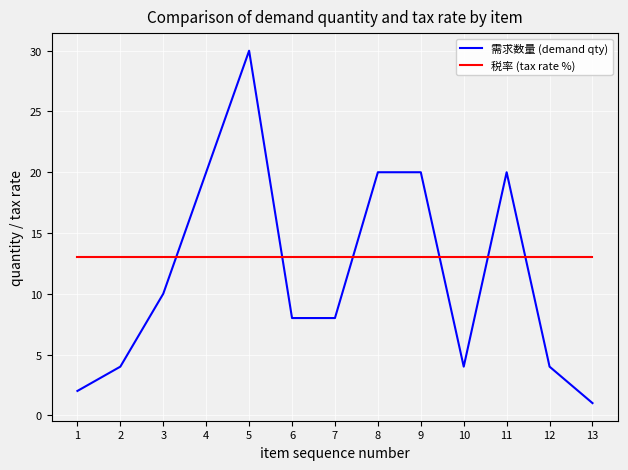

Is the value of 税率 (tax rate %) at 11 greater than the value of 需求数量 (demand qty) at 11?

No